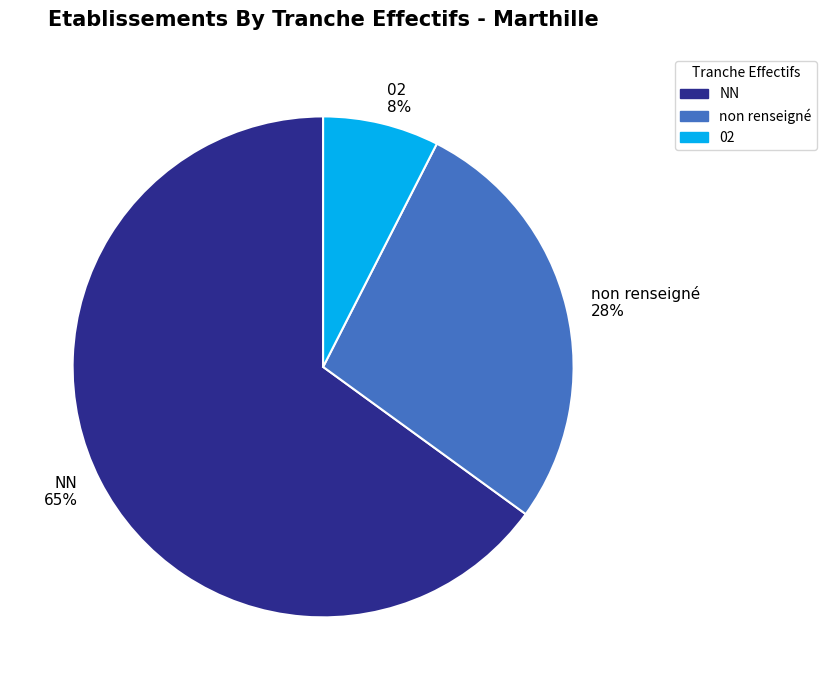

Approximately how many times larger is the value at NN compared to non renseigné?

2.4